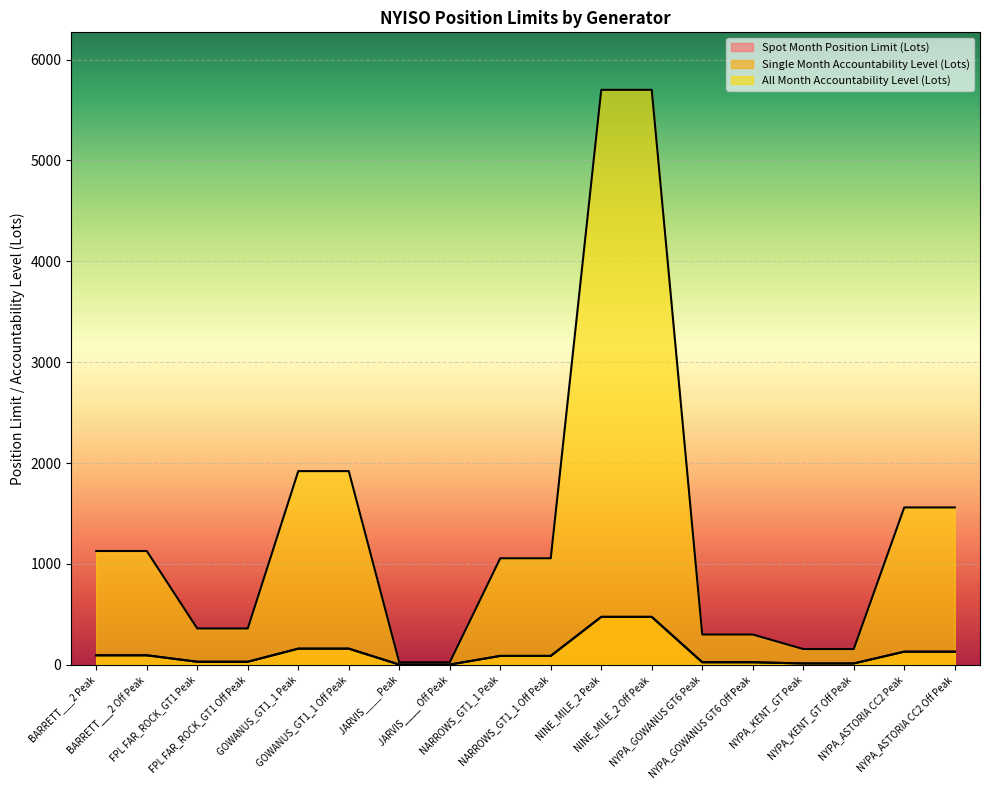

Which series has the largest total across all categories?

All Month Accountability Level (Lots)